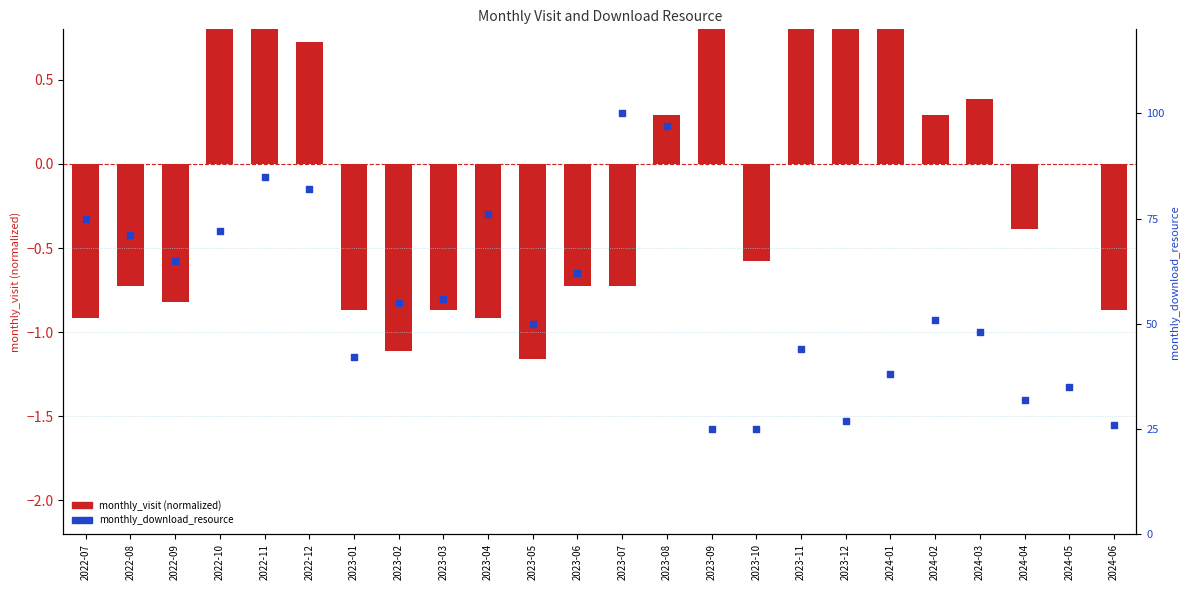

Which series has the largest Y range (max minus min)?

monthly_download_resource